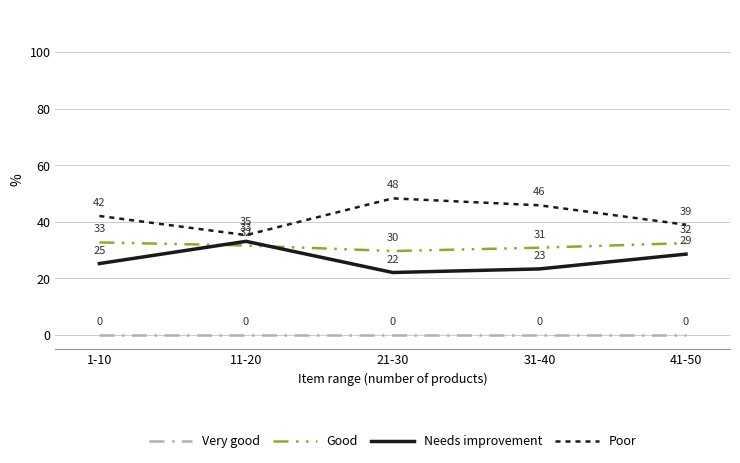

Rank the series at 1-10 from lowest to highest value.

Very good, Needs improvement, Good, Poor